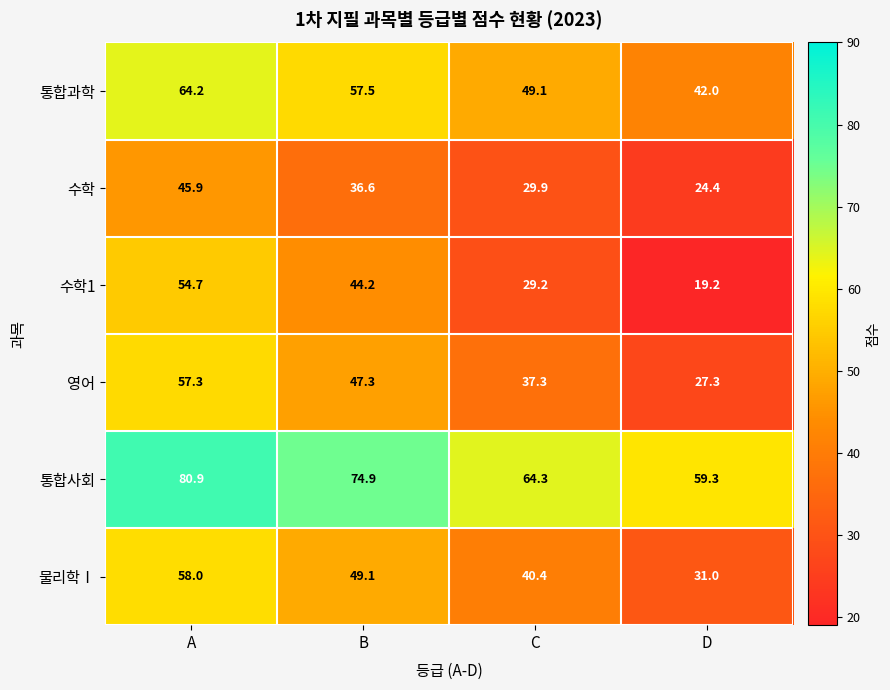

Where is 영어 nearest to the value 42?

C